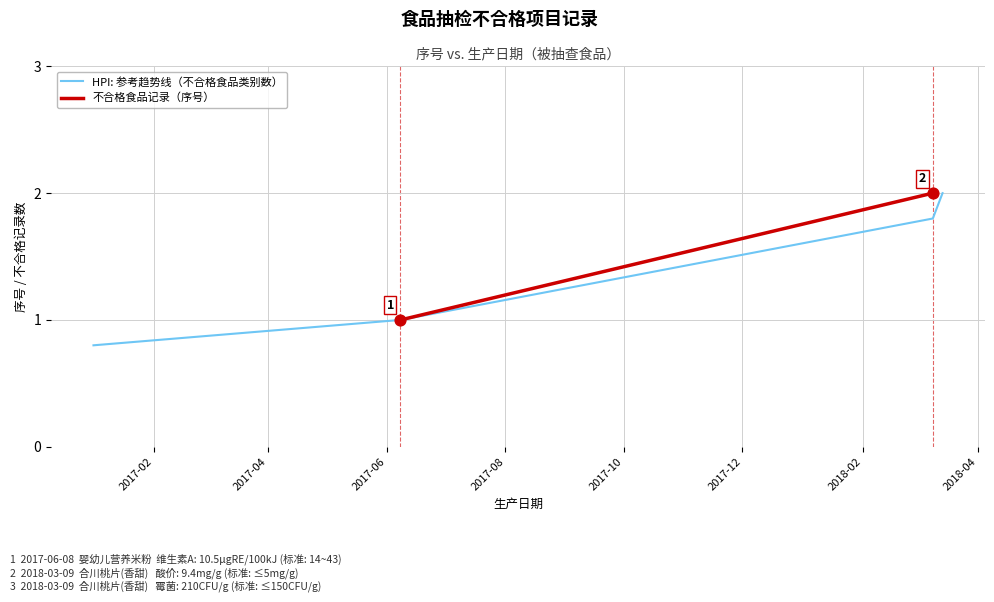

What is the ratio of the value at 2018-03-09 to the value at 2017-06-08?

2.0